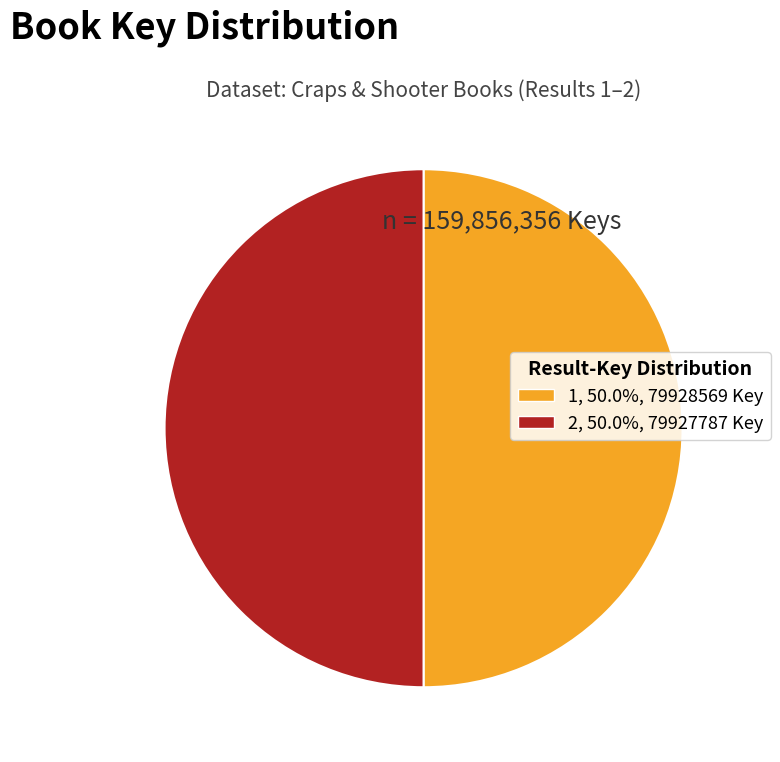

Do 1, 50.0%, 79928569 Key and 2, 50.0%, 79927787 Key together represent more than half of the pie?

Yes